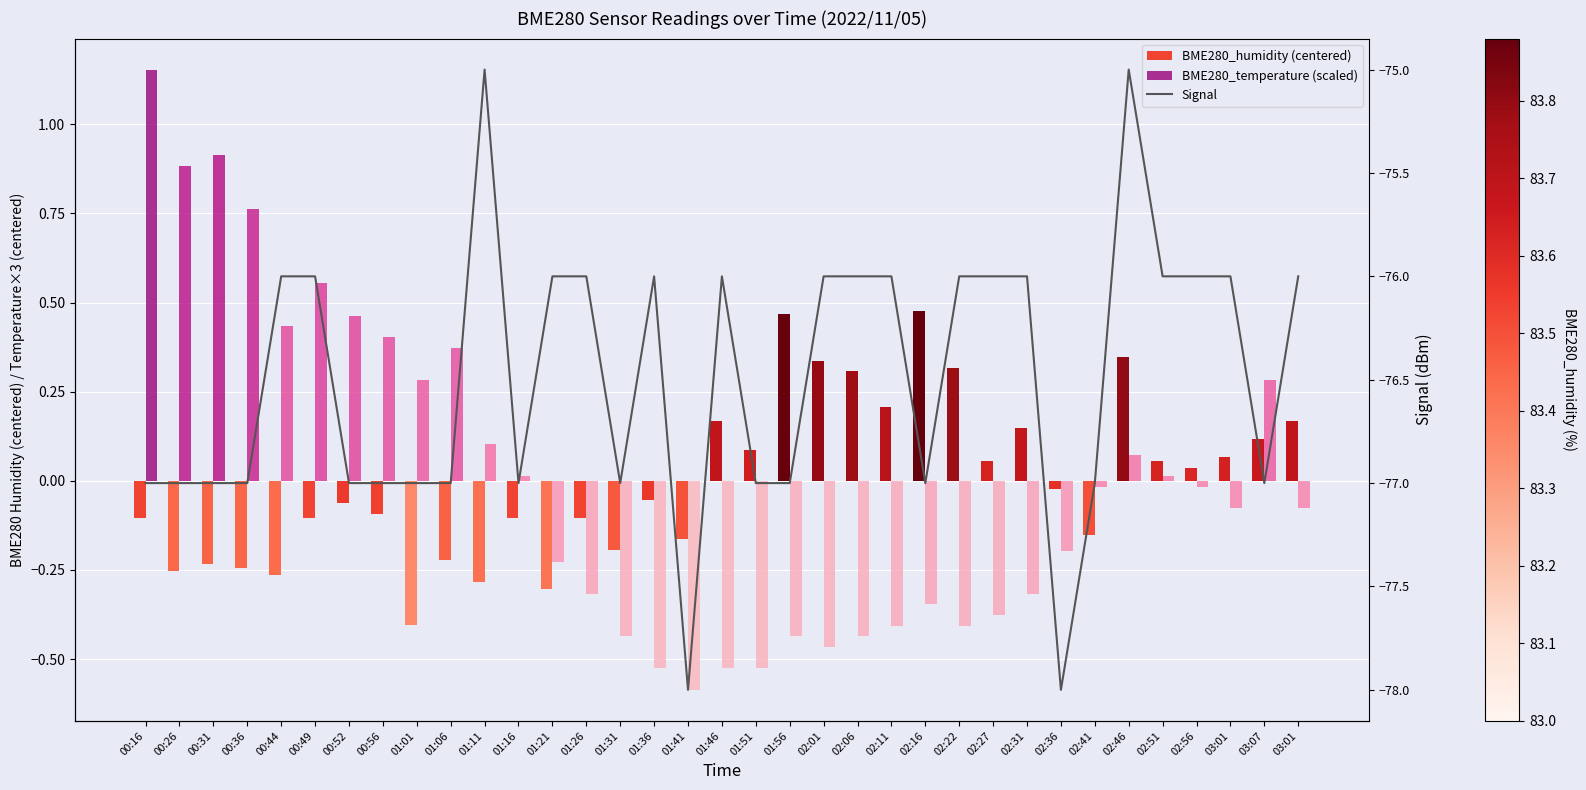

How many data points in BME280_temperature (scaled) are above 0?

15